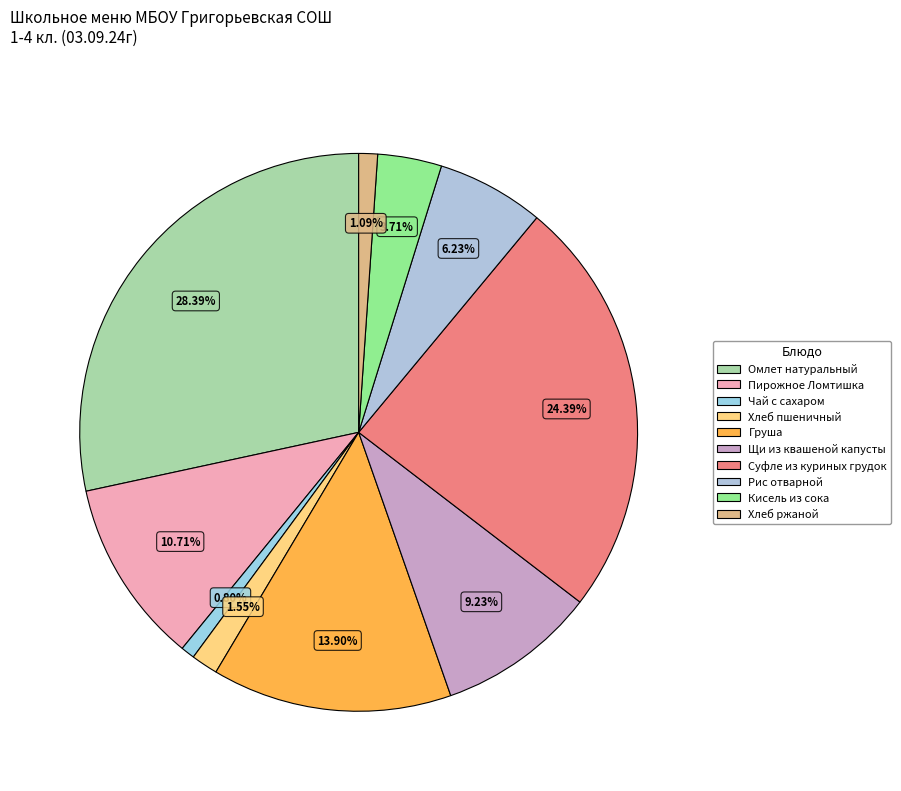

Count the number of slices in the pie.

10